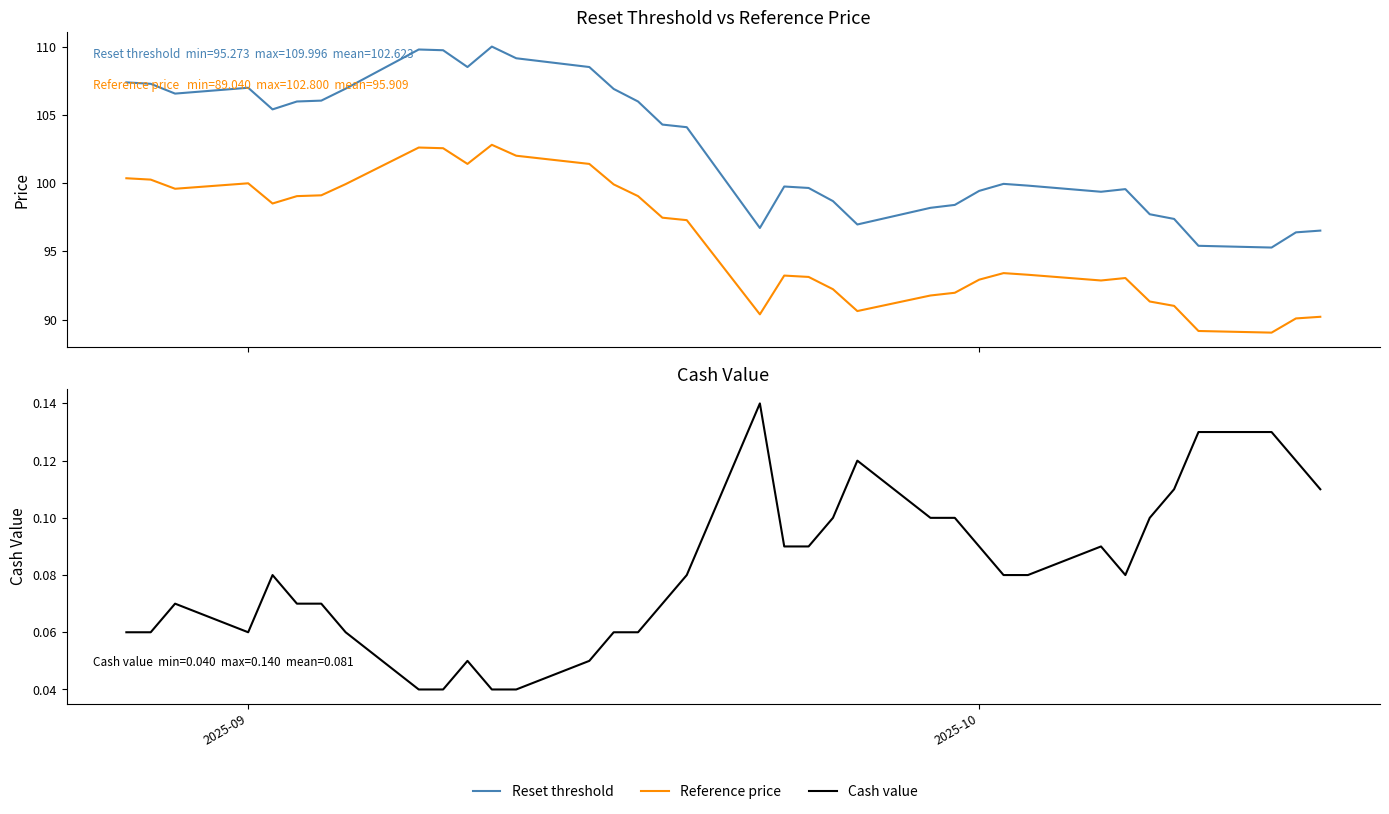

How many lines are shown in the chart?

3